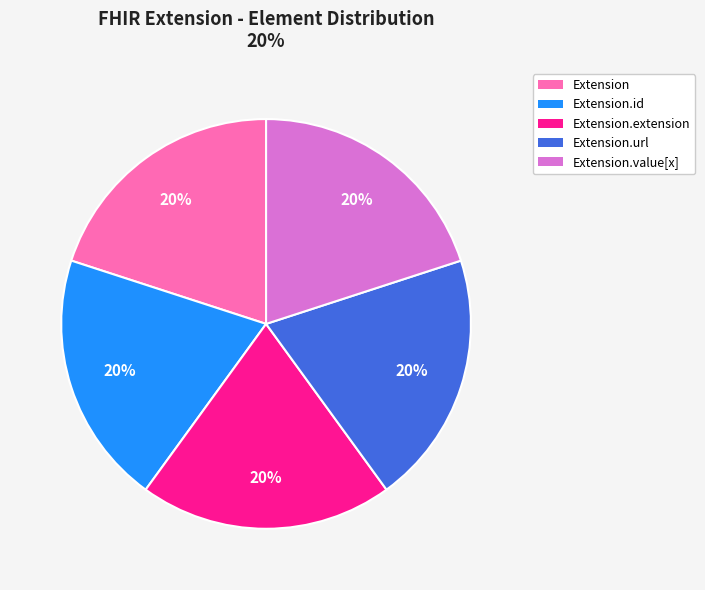

Is there any slice that represents more than half of the pie?

No